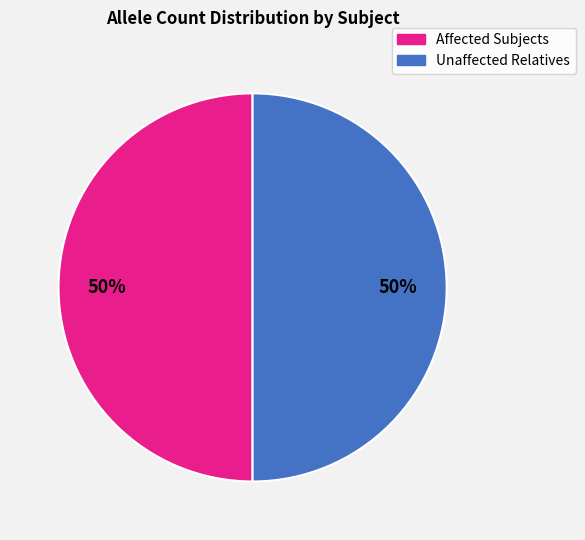

To the nearest percent, what is the average slice percentage?

50%